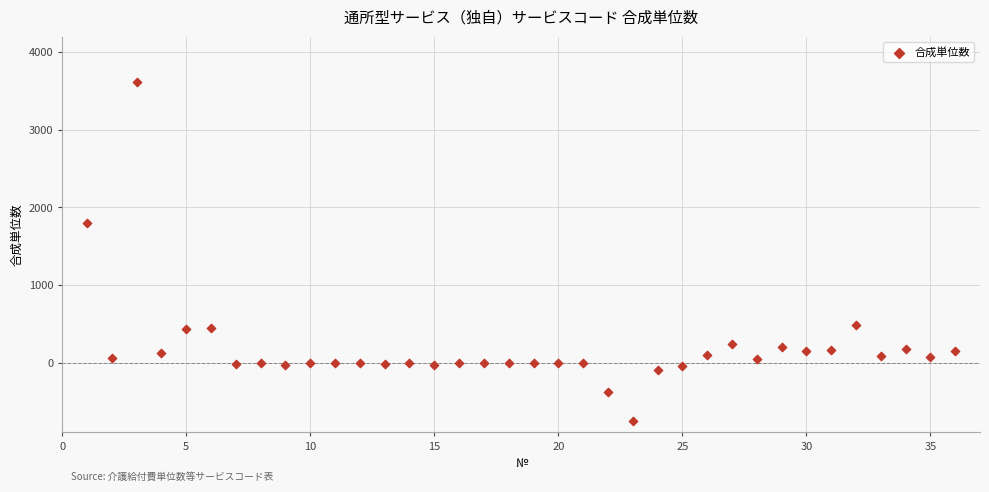

What Y value in the scatter plot is closest to 1434?

1798